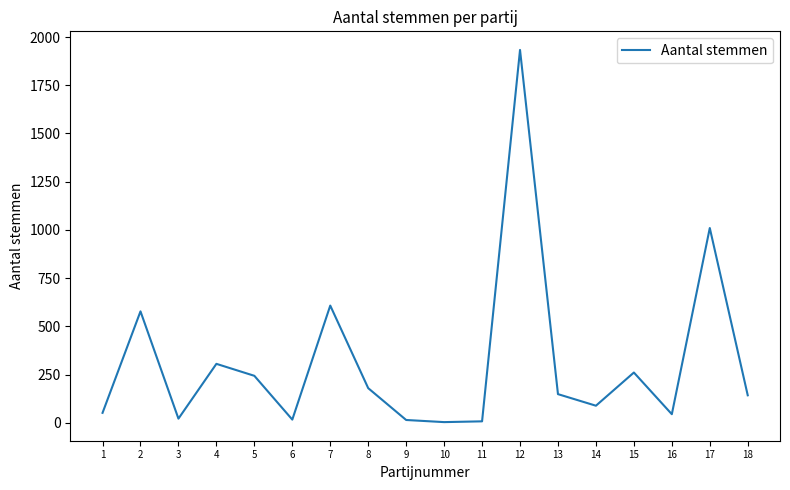

What is the change in value from 12 to 17?

-923